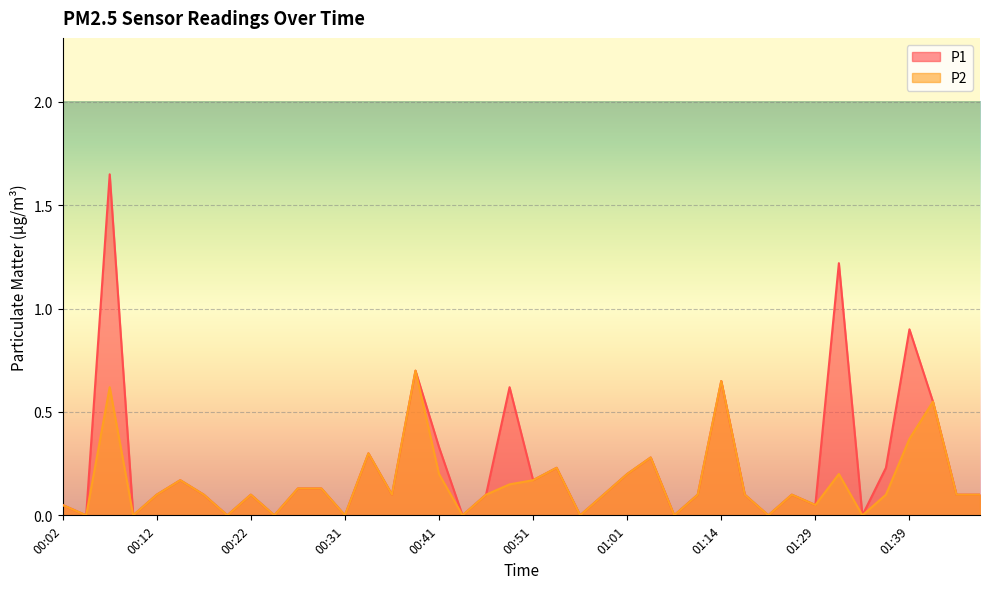

What is the difference between the second highest and second lowest values in the P2 series?

0.7